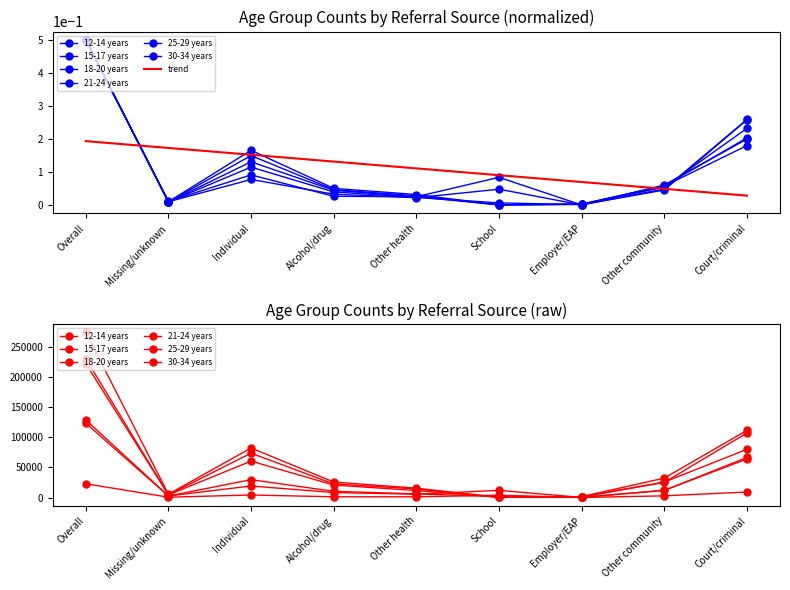

Between Individual and Alcohol/drug, which is larger?

Individual